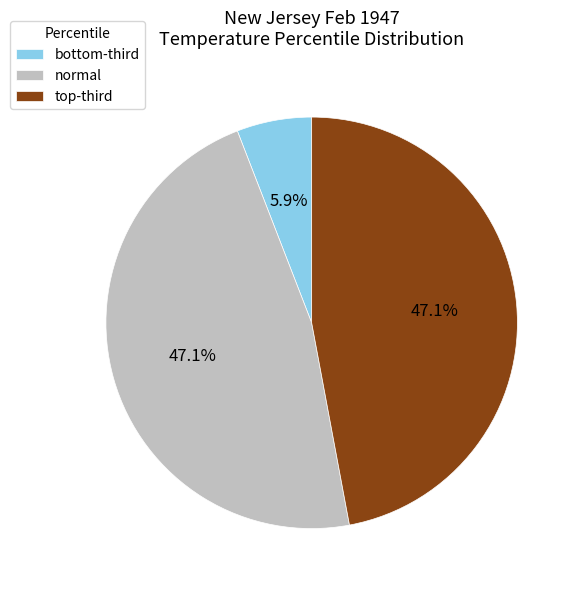

How many slices are in this pie chart?

3